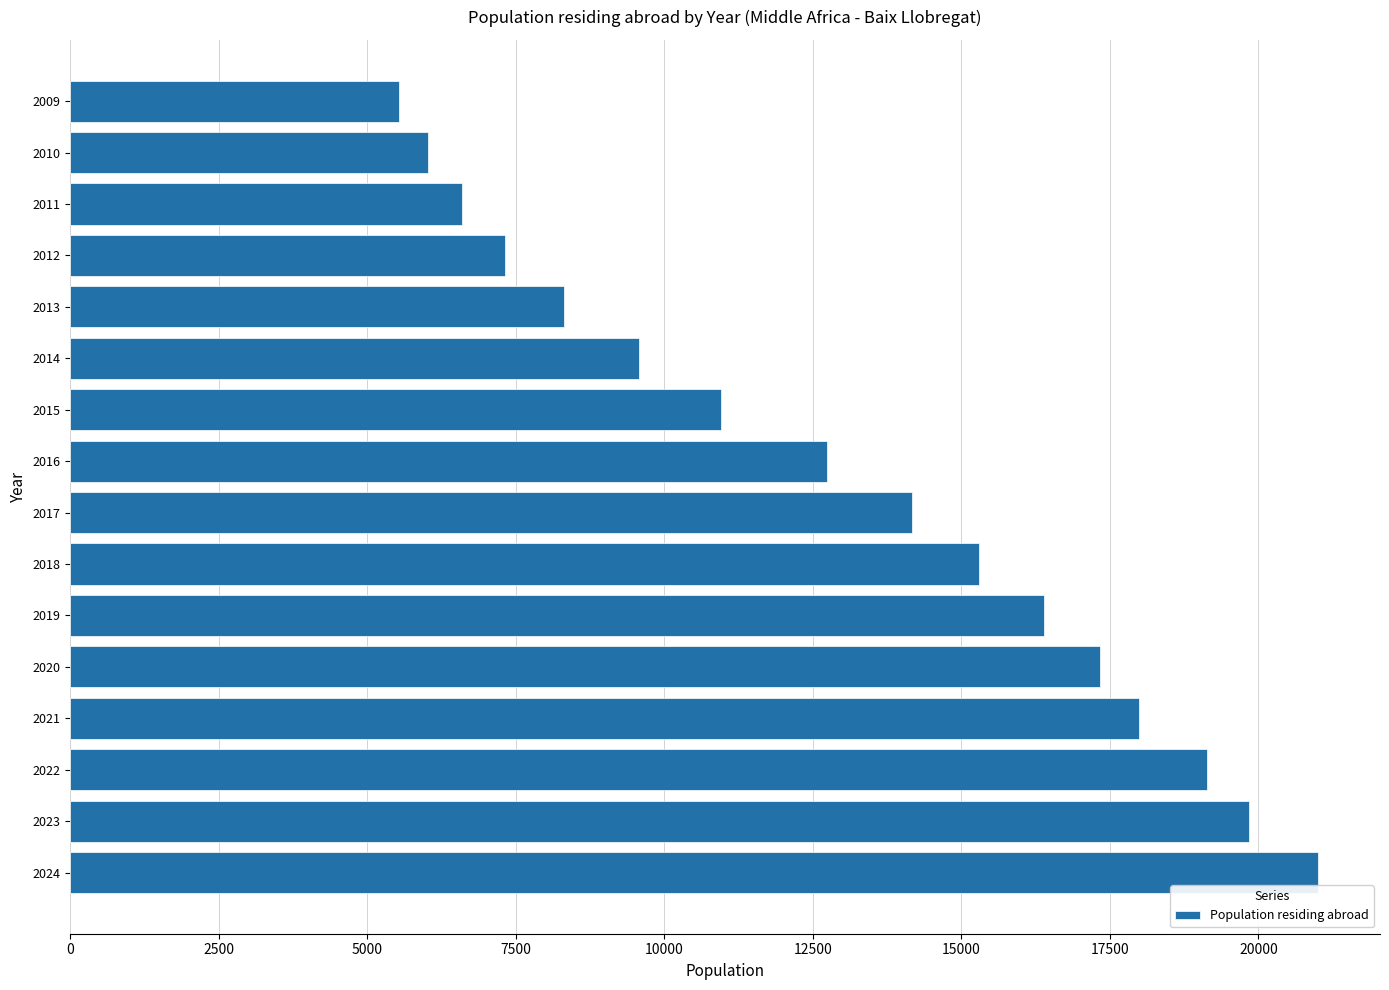

Approximately how many times larger is the value at 2020 compared to 2011?

2.6